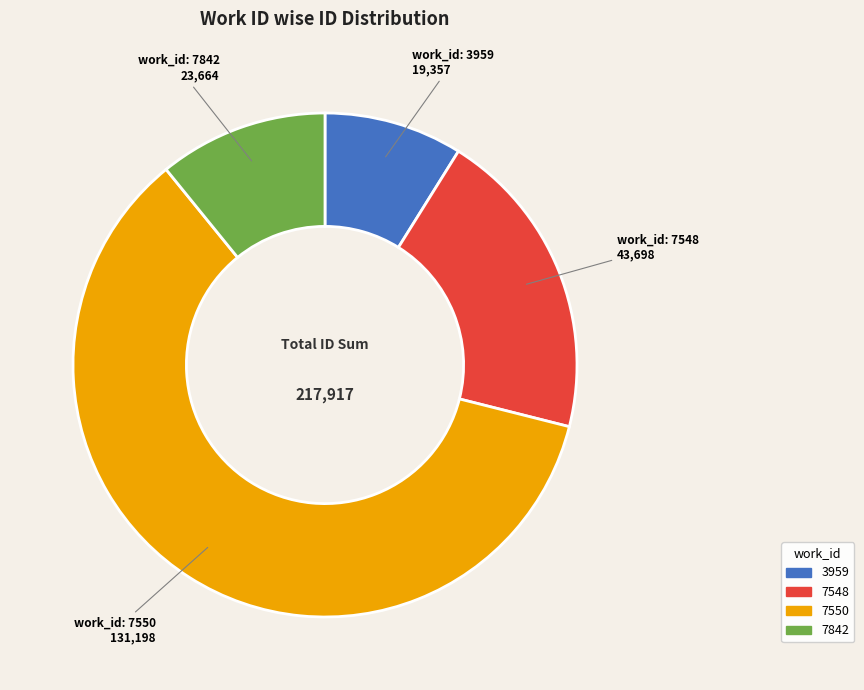

True or false: 7548 accounts for 20% of the total.

True